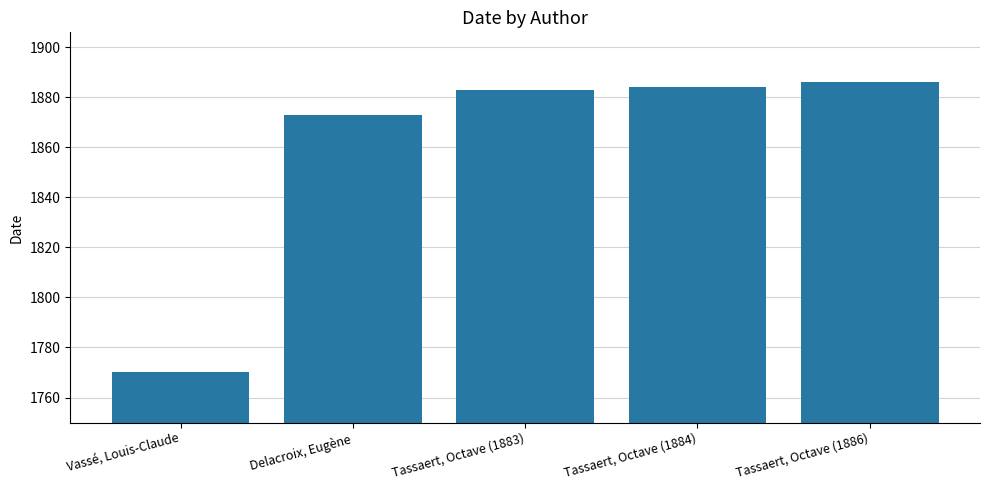

List the labels in order of value, smallest first.

Vassé, Louis-Claude, Delacroix, Eugène, Tassaert, Octave (1883), Tassaert, Octave (1884), Tassaert, Octave (1886)